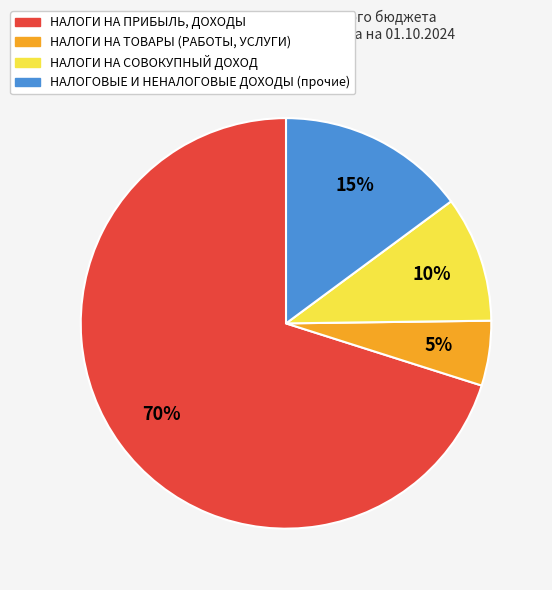

What is the majority slice?

НАЛОГИ НА ПРИБЫЛЬ, ДОХОДЫ